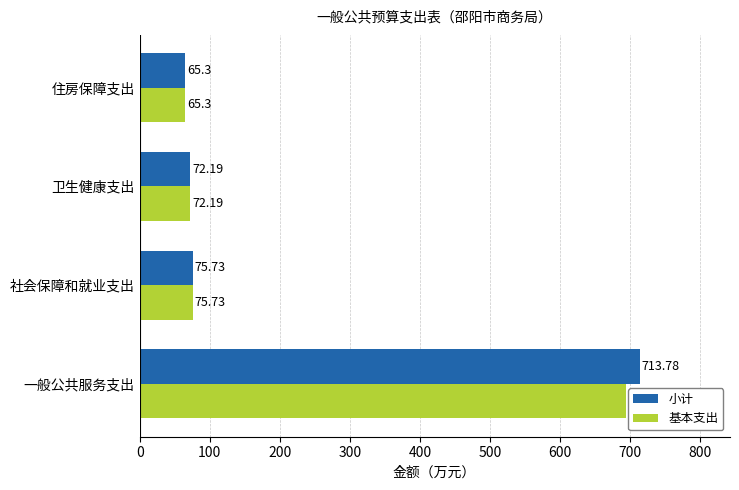

At which label is 基本支出 closest to 379?

社会保障和就业支出